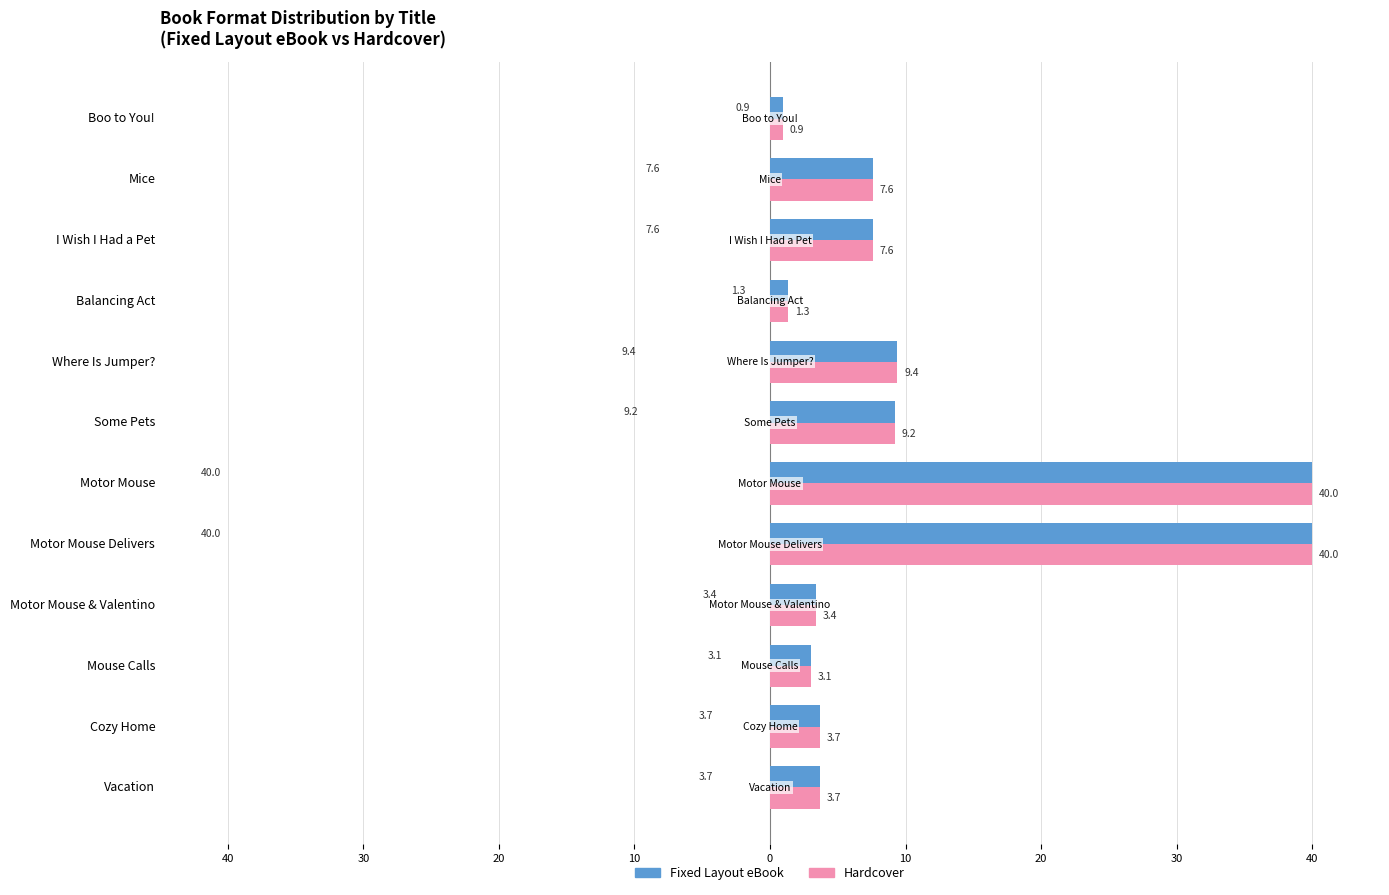

What are all the series names shown in the legend?

Fixed Layout eBook, Hardcover